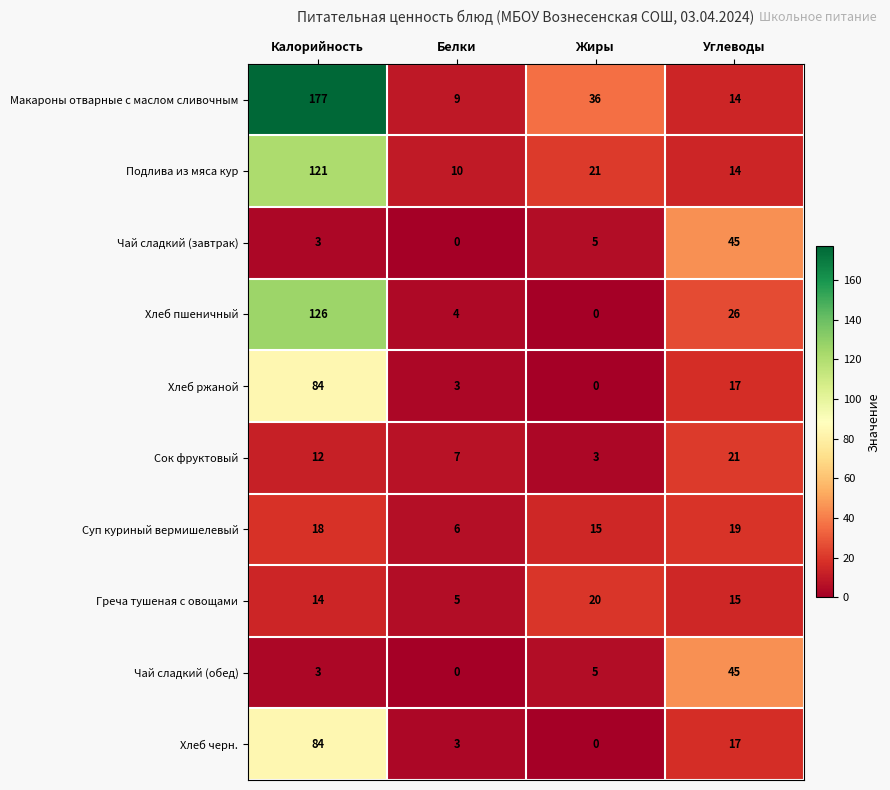

Between Белки and Жиры, which series saw the biggest shift?

Макароны отварные с маслом сливочным